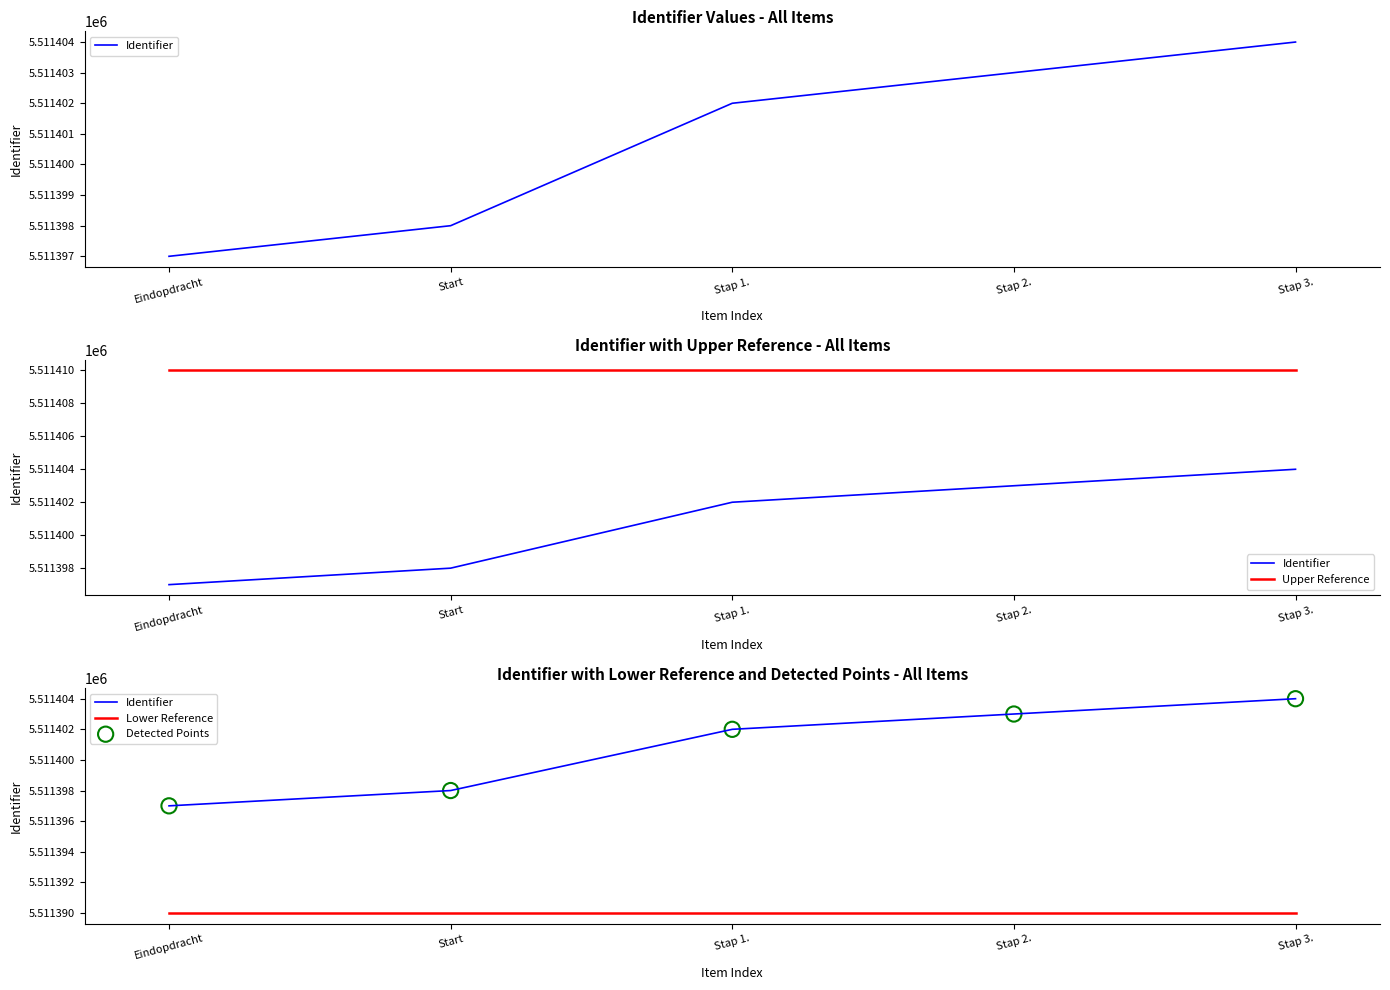

Which series reaches the minimum Y coordinate?

Lower Reference